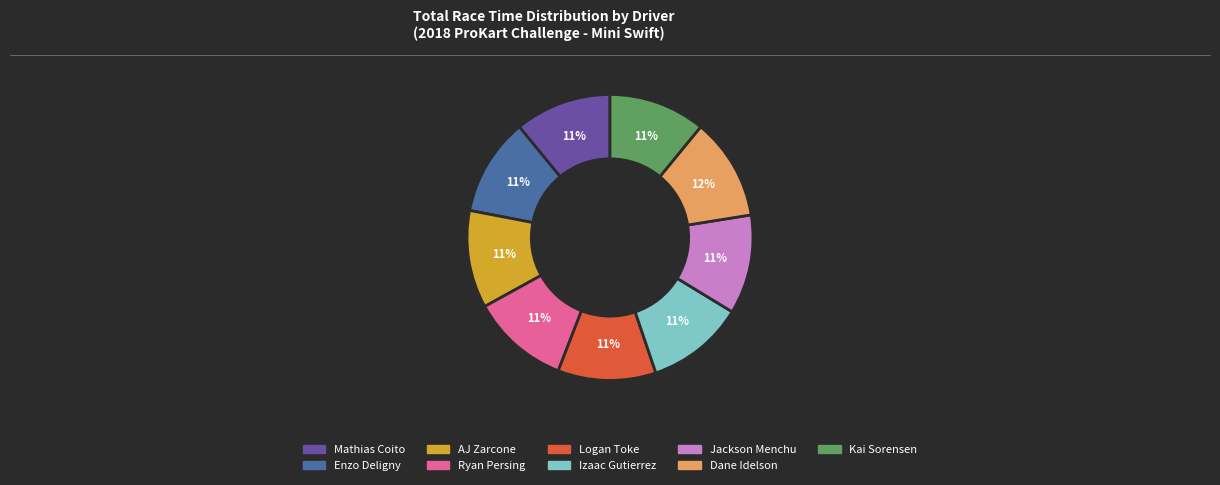

What percentage is the AJ Zarcone slice, to the nearest percent?

11%